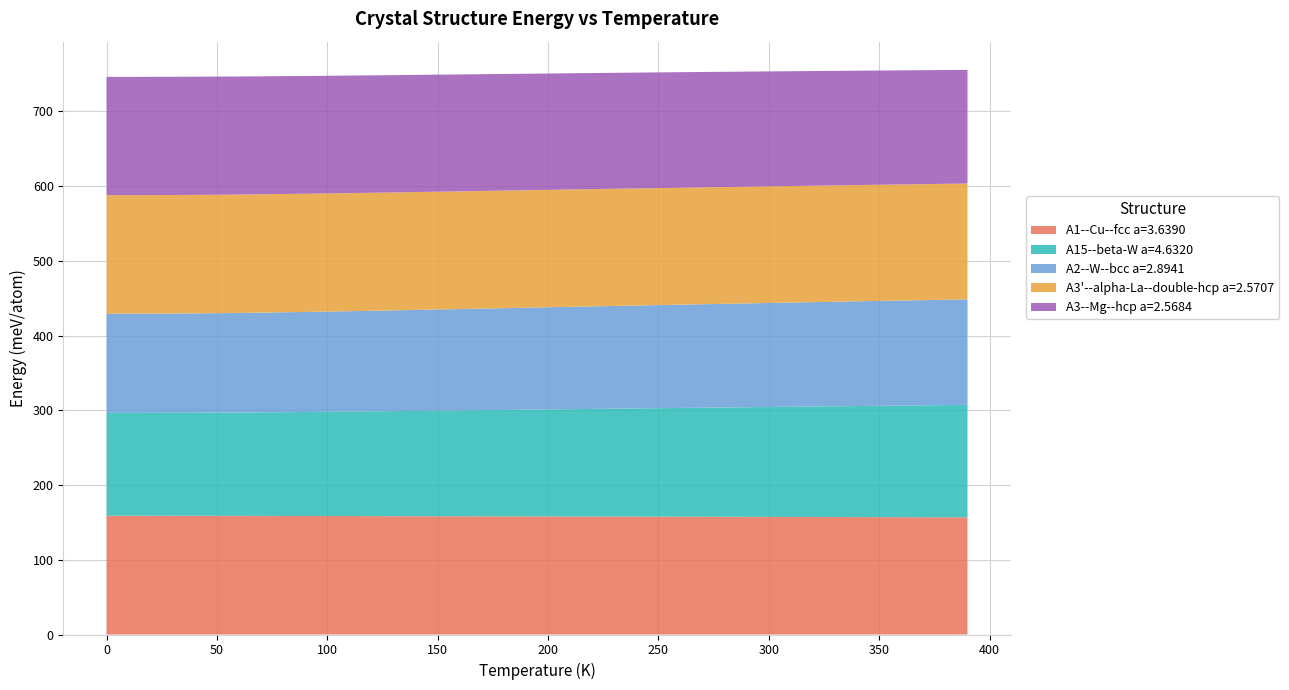

Reading right to left, list all the values displayed in this chart.

A1--Cu--fcc a=3.6390: 156.8	156.8	156.9	157.0	157.1	157.1	157.2	157.3	157.3	157.4	157.5	157.5	157.6	157.6	157.7	157.8	157.8	157.9	157.9	158.0	158.0	158.1	158.2	158.2	158.3	158.3	158.4	158.4	158.5	158.6	158.6	158.7	158.7	158.8	158.8	158.9	158.9	158.9	159.0	159.0
A15--beta-W a=4.6320: 150.5	150.2	149.8	149.4	149.0	148.6	148.3	147.9	147.5	147.1	146.7	146.3	145.9	145.6	145.2	144.8	144.4	144.0	143.6	143.2	142.8	142.5	142.1	141.7	141.3	141.0	140.6	140.2	139.9	139.5	139.2	138.9	138.6	138.3	138.1	137.9	137.7	137.6	137.6	137.6
A2--W--bcc a=2.8941: 141.2	141.0	140.8	140.6	140.3	140.1	139.9	139.7	139.4	139.2	138.9	138.7	138.5	138.2	138.0	137.7	137.5	137.2	136.9	136.7	136.4	136.2	135.9	135.6	135.4	135.1	134.8	134.6	134.3	134.1	133.8	133.7	133.4	133.2	133.1	133.0	132.9	132.8	132.8	132.8
A3'--alpha-La--double-hcp a=2.5707: 155.0	155.1	155.2	155.4	155.5	155.6	155.7	155.8	155.9	156.1	156.2	156.3	156.4	156.5	156.6	156.7	156.8	156.9	157.0	157.1	157.2	157.3	157.4	157.5	157.6	157.7	157.8	157.9	158.0	158.1	158.2	158.3	158.4	158.4	158.5	158.6	158.6	158.6	158.6	158.6
A3--Mg--hcp a=2.5684: 152.1	152.3	152.5	152.7	152.9	153.1	153.3	153.5	153.7	153.9	154.0	154.2	154.4	154.6	154.8	155.0	155.2	155.4	155.5	155.7	155.9	156.1	156.3	156.4	156.6	156.8	157.0	157.1	157.3	157.4	157.6	157.7	157.9	158.0	158.1	158.2	158.2	158.3	158.3	158.3